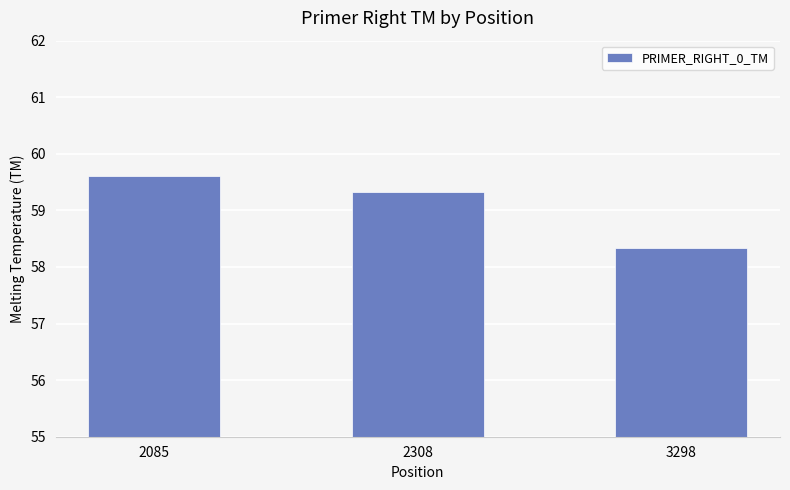

Is it true that the value at 3298 is 58.3?

True